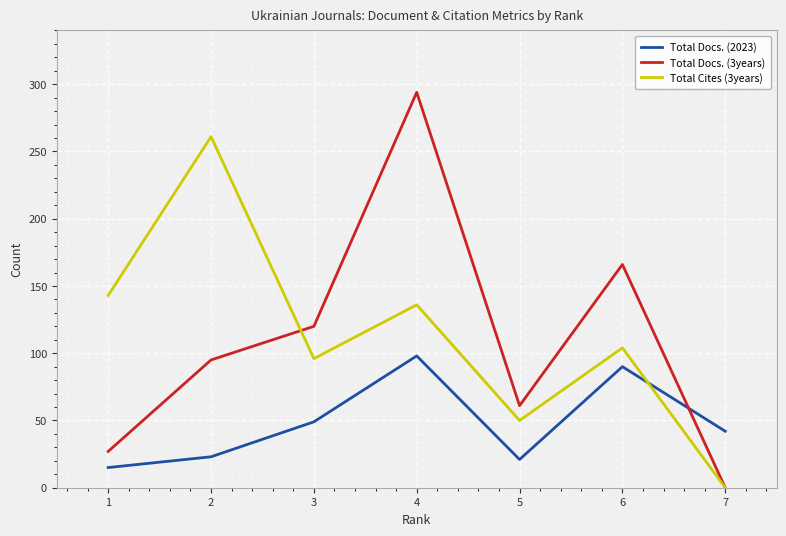

Reading left to right, what are all the values shown in this chart?

Total Docs. (2023): 1=15	2=23	3=49	4=98	5=21	6=90	7=42
Total Docs. (3years): 1=27	2=95	3=120	4=294	5=61	6=166	7=0
Total Cites (3years): 1=143	2=261	3=96	4=136	5=50	6=104	7=0